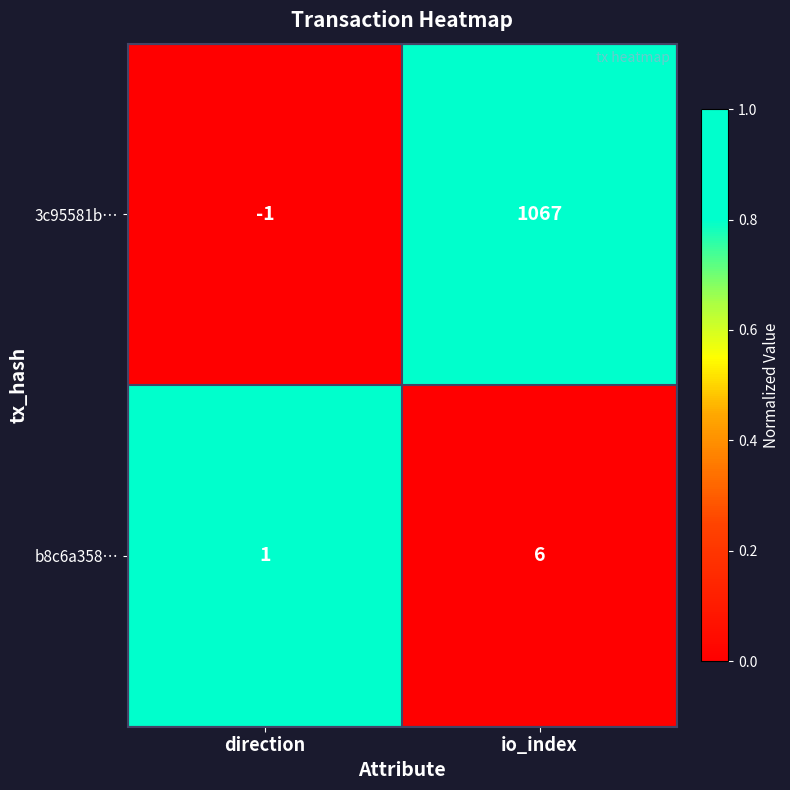

Reading left to right, list all the values displayed in this chart.

3c95581b…: -1	1067
b8c6a358…: 1	6